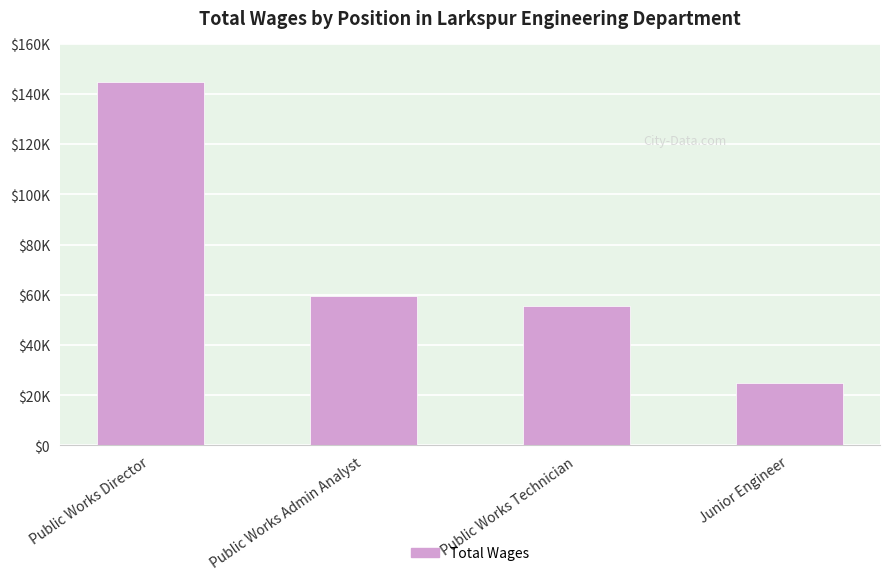

Are the bars horizontal?

No